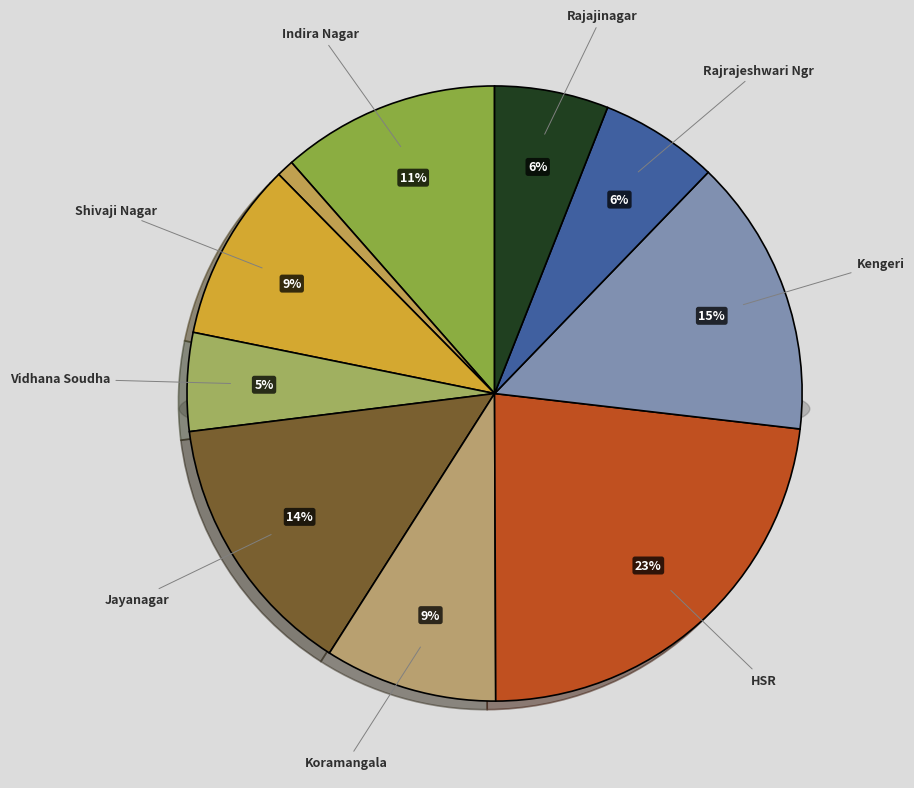

To the nearest percent, what is the average slice percentage?

10%